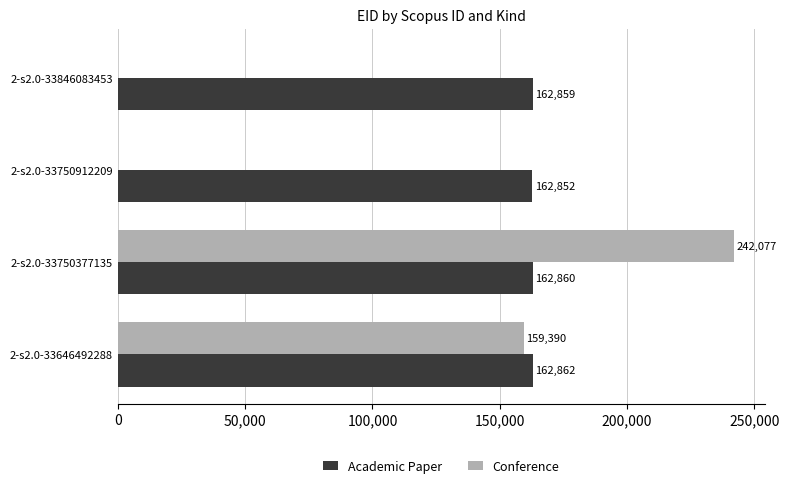

What is the total value across all series at 2-s2.0-33750912209?

162852